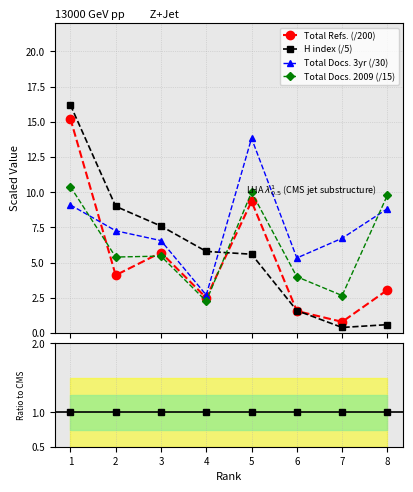

Rank the categories by Total Refs. (/200) value from lowest to highest.

7, 6, 4, 8, 2, 3, 5, 1